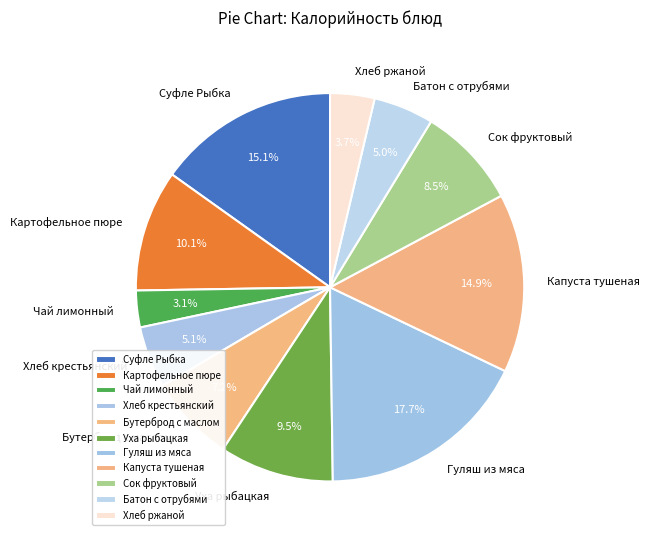

To the nearest percent, what is the combined percentage of Картофельное пюре and Уха рыбацкая?

20%